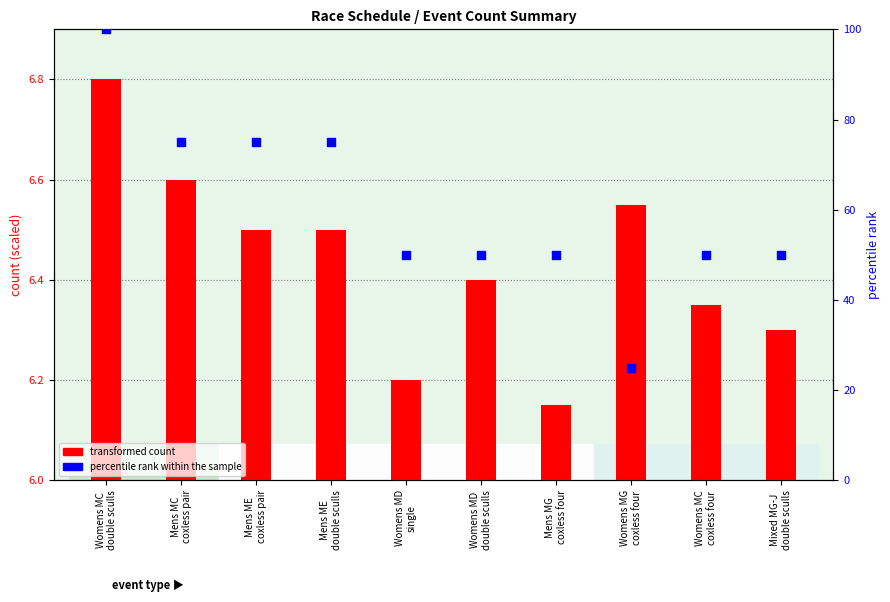

What is the total value across all series at Mixed MG-J
double sculls?

56.3